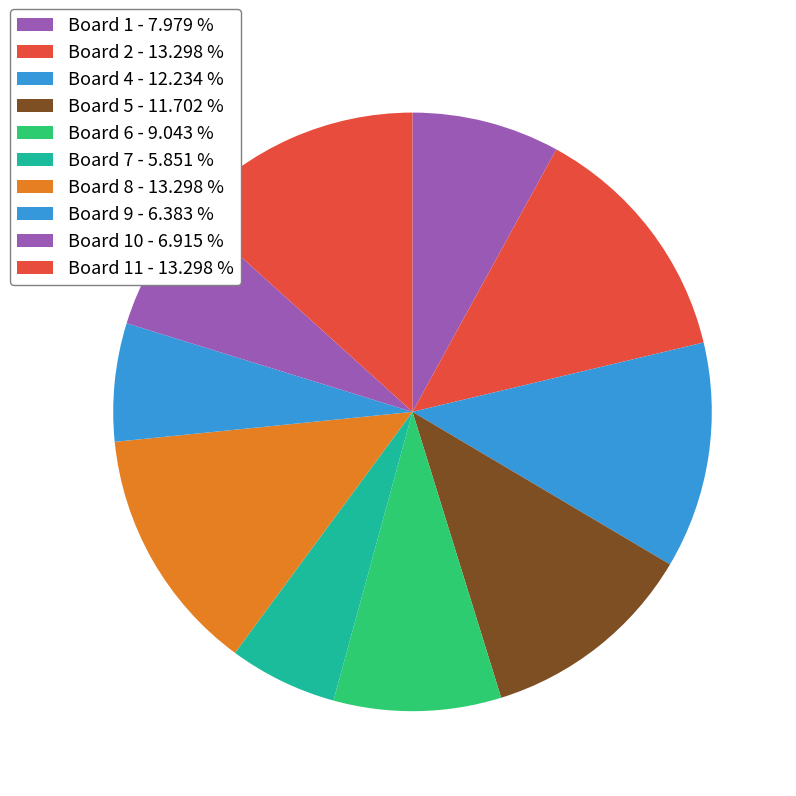

Count the number of slices in the pie.

10